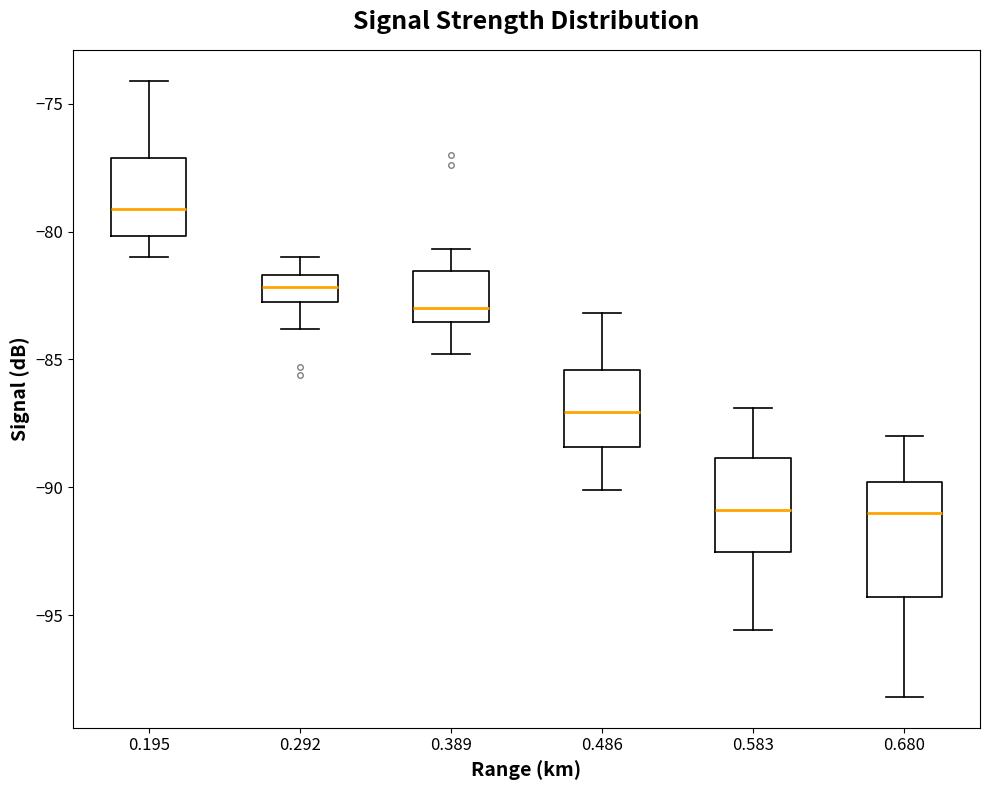

Which box has the highest median line?

0.195